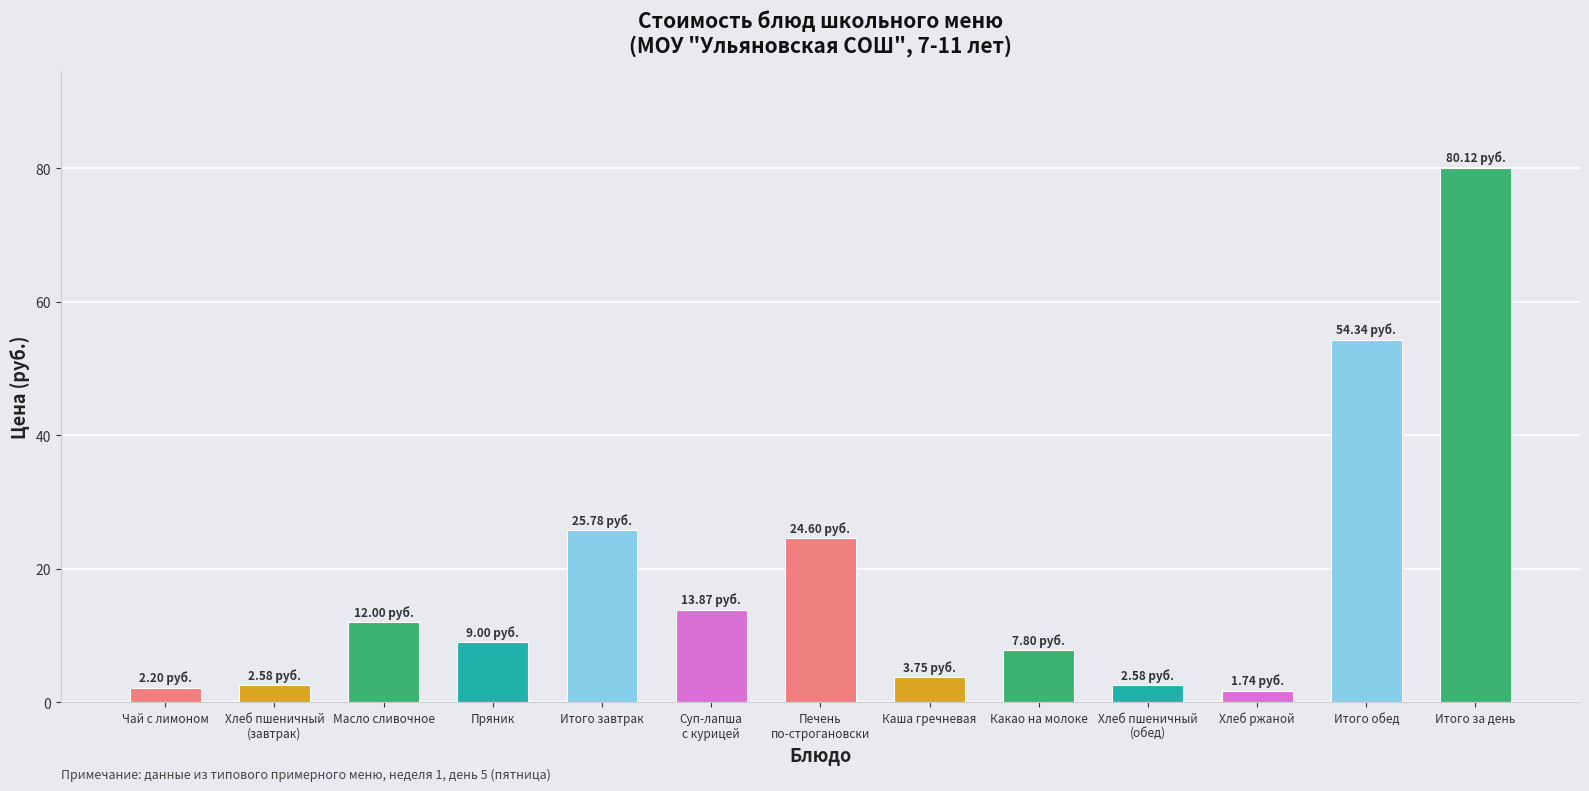

True or false: the data shows 17.0 at Печень
по-строгановски.

False